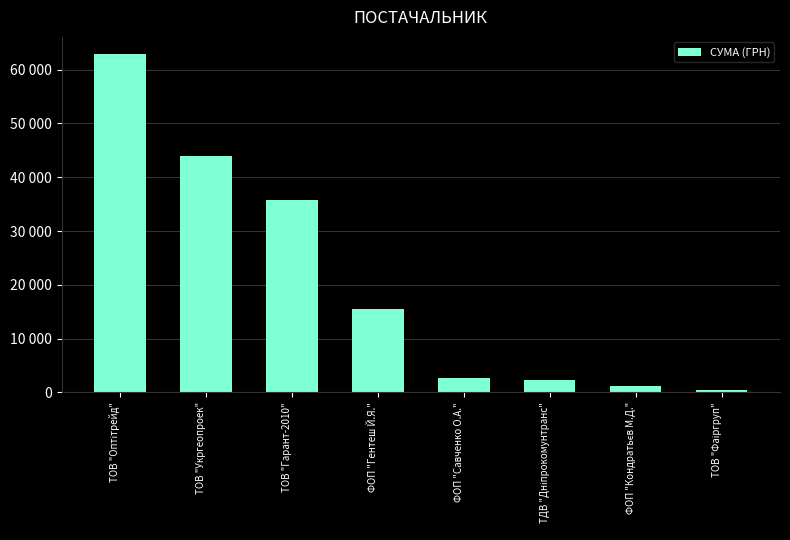

True or false: the data shows 506.5 at ТОВ "Фаіргруп".

False